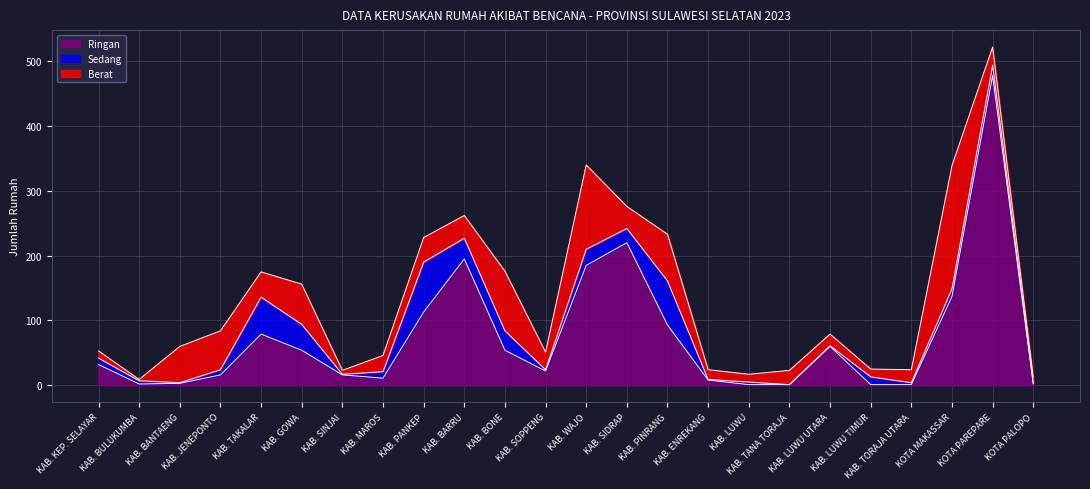

Reading left to right, list all the values displayed in this chart.

Berat: 11	2	56	60	39	62	6	25	38	35	92	27	130	34	72	15	12	22	18	12	20	190	28	9
Sedang: 10	5	1	8	57	40	1	10	77	32	30	2	25	22	68	1	4	0	1	12	3	12	16	1
Ringan: 32	2	3	16	79	54	16	11	113	195	54	22	185	220	93	8	1	1	60	1	1	137	478	2